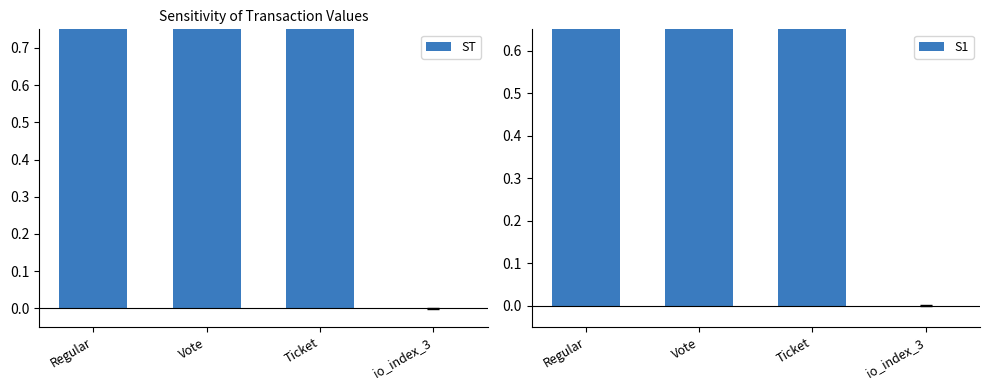

Which series has the widest spread of values?

ST